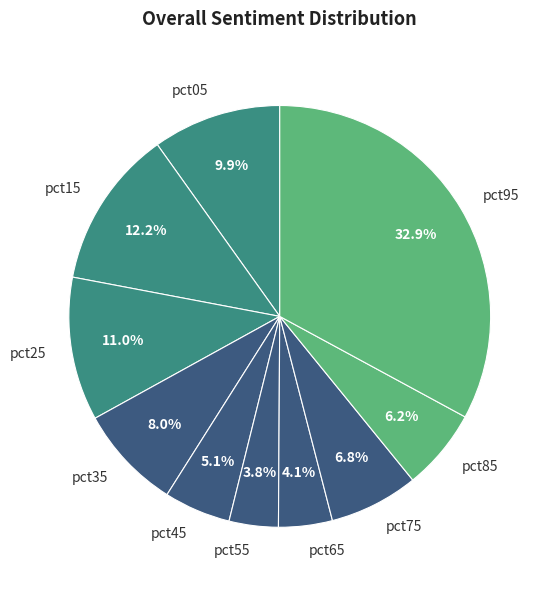

True or false: pct15 accounts for 23% of the total.

False